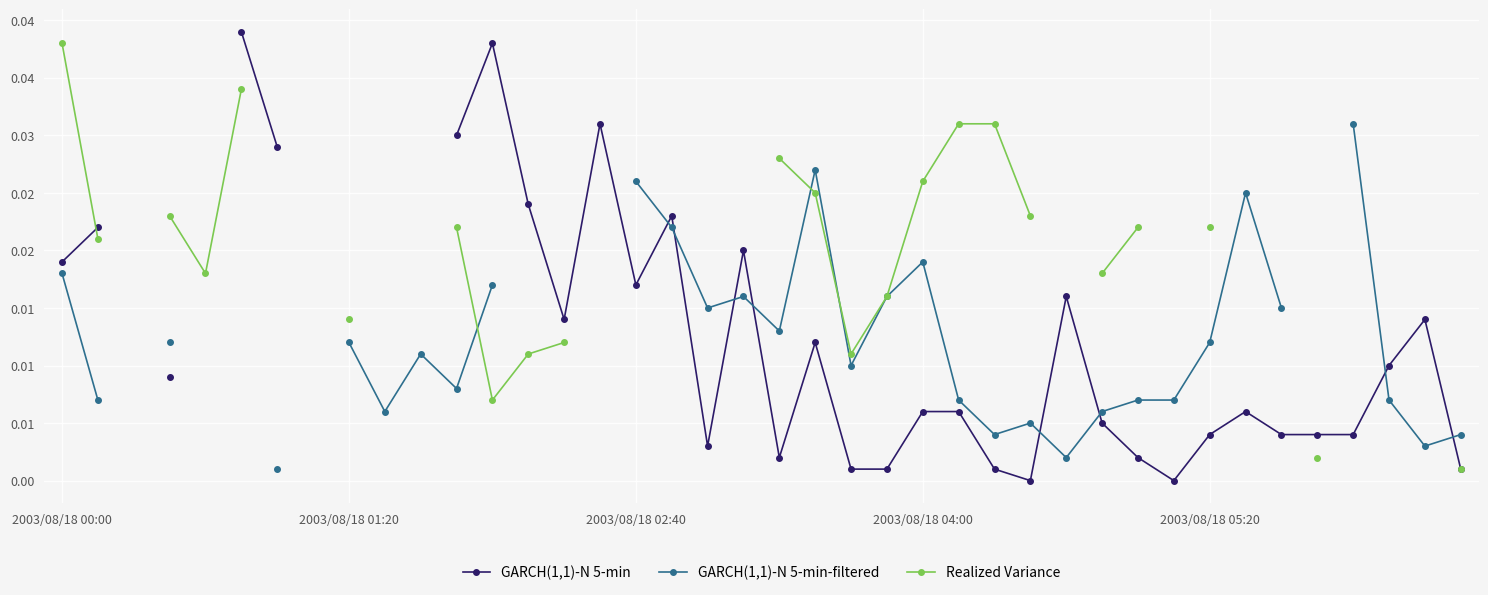

Where do Realized Variance and GARCH(1,1)-N 5-min-filtered first cross each other?

11 and 12